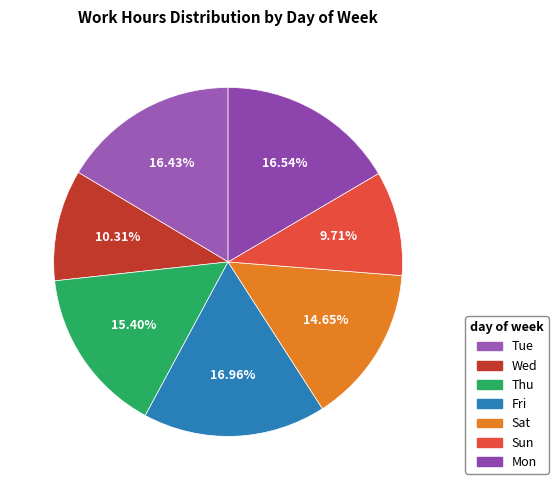

To the nearest percent, what is the difference between the largest and smallest slice percentages?

7%